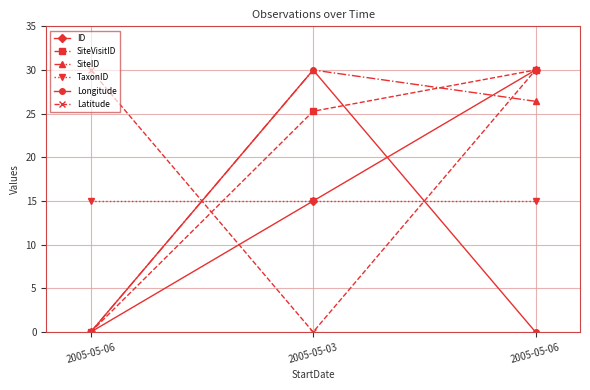

How many data points in SiteID are less than 26?

1